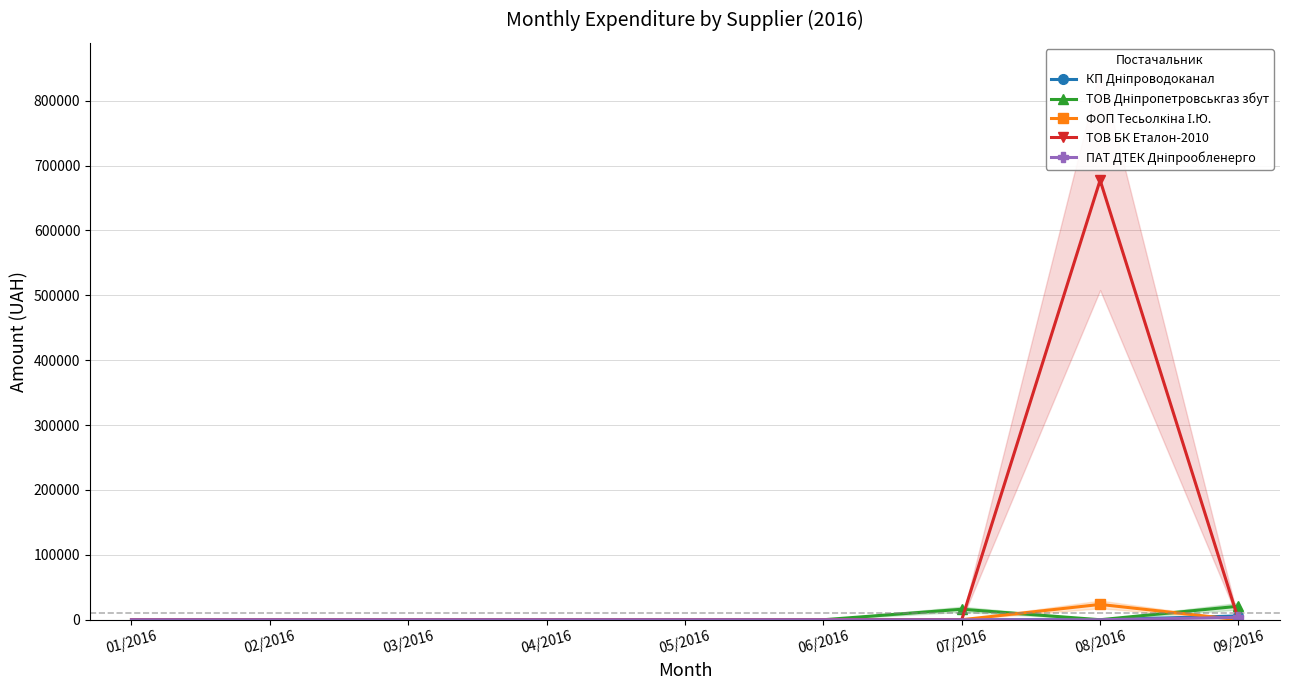

True or false: ТОВ БК Еталон-2010 has more than 2 interior local peaks.

False